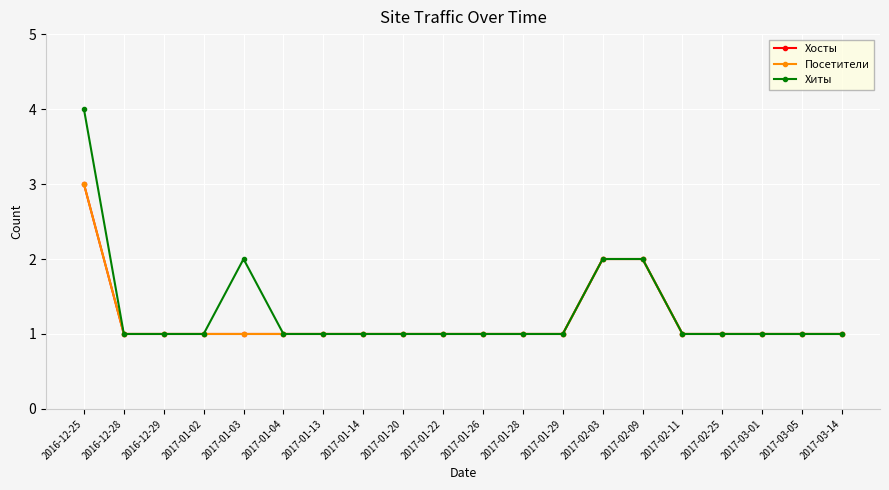

How many lines are shown in the chart?

3